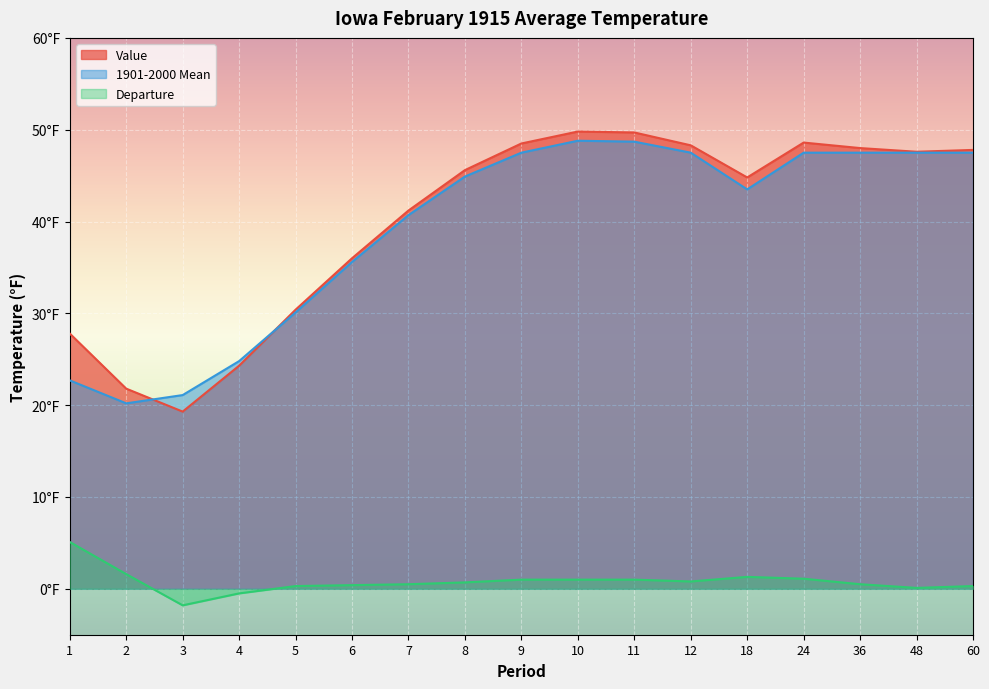

Reading left to right, what are all the values shown in this chart?

Value: 1=27.8	2=21.8	3=19.3	4=24.3	5=30.4	6=36.0	7=41.2	8=45.6	9=48.5	10=49.8	11=49.7	12=48.3	18=44.8	24=48.6	36=48.0	48=47.6	60=47.8
1901-2000 Mean: 1=22.7	2=20.2	3=21.1	4=24.8	5=30.1	6=35.6	7=40.7	8=44.9	9=47.5	10=48.8	11=48.7	12=47.5	18=43.5	24=47.5	36=47.5	48=47.5	60=47.5
Departure: 1=5.1	2=1.6	3=-1.8	4=-0.5	5=0.3	6=0.4	7=0.5	8=0.7	9=1.0	10=1.0	11=1.0	12=0.8	18=1.3	24=1.1	36=0.5	48=0.1	60=0.3